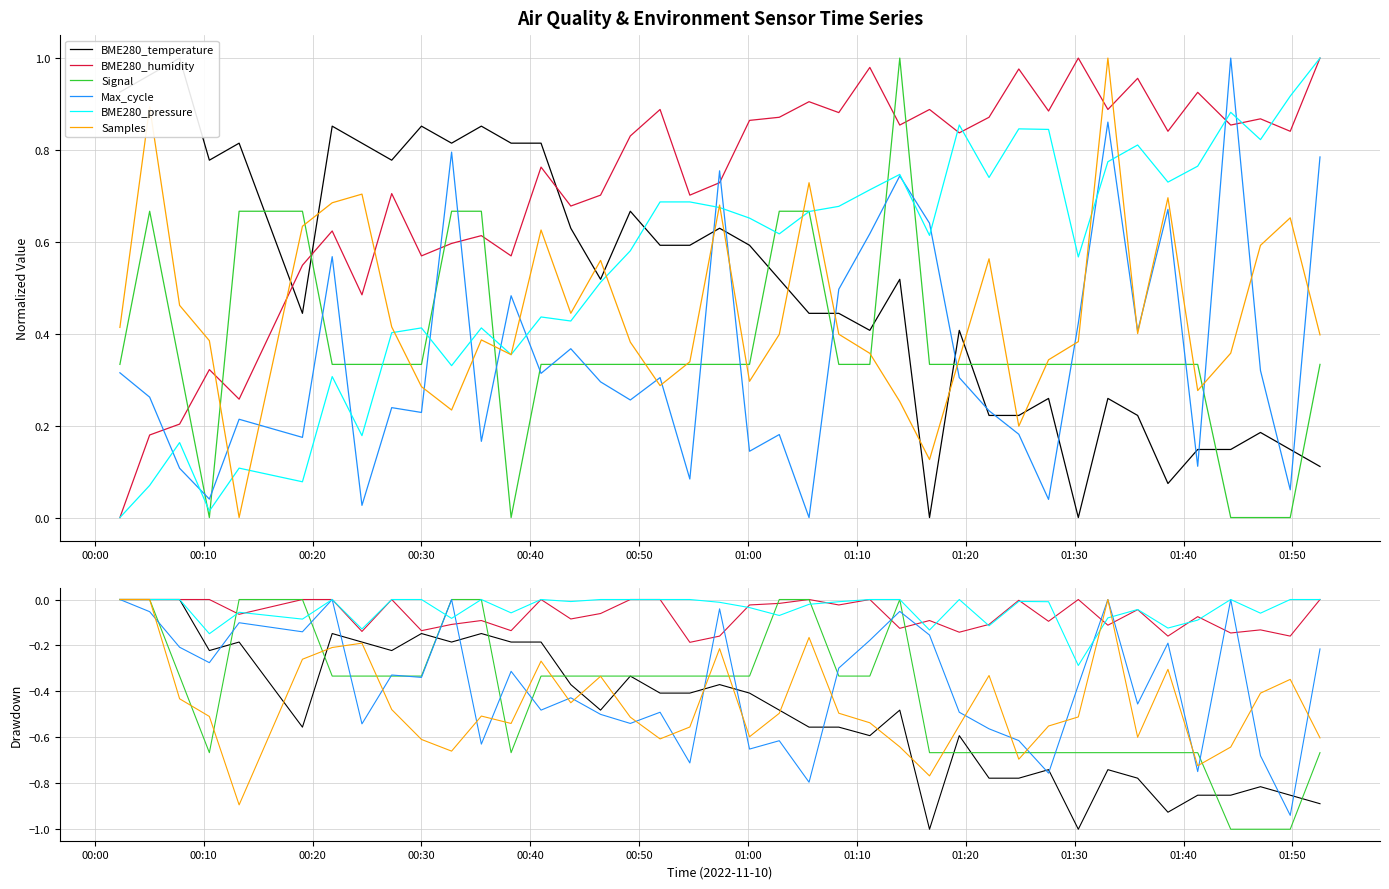

Which series ends up on top after the final intersection of BME280_pressure and BME280_humidity?

BME280_pressure